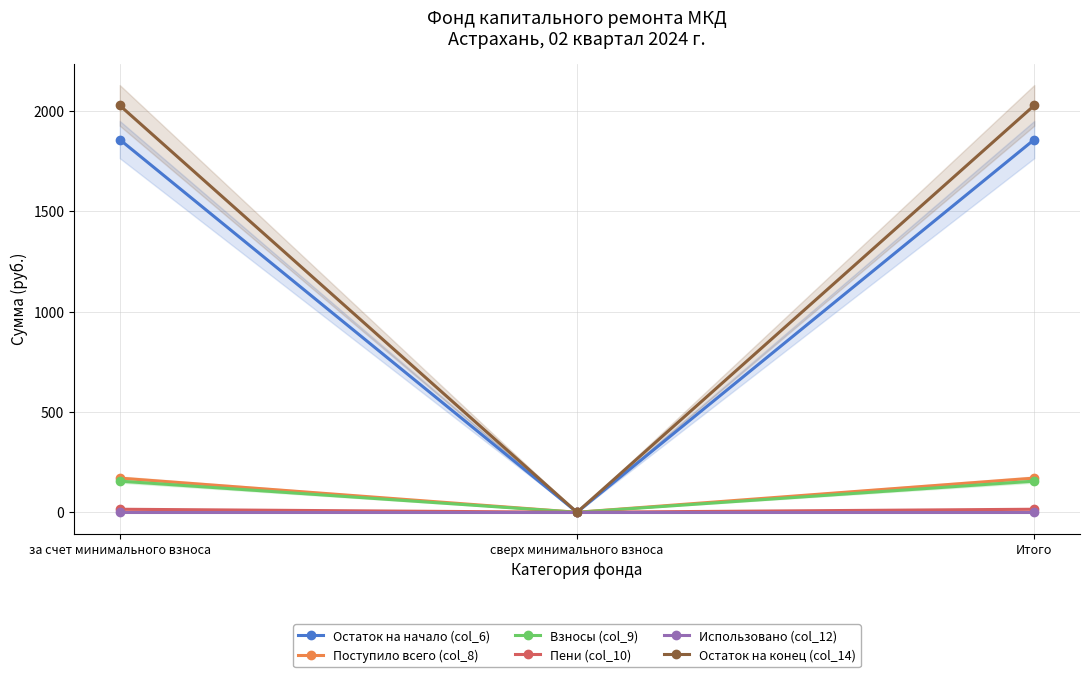

What is the difference between the maximum and minimum values in the Остаток на конец (col_14) series?

2028.5